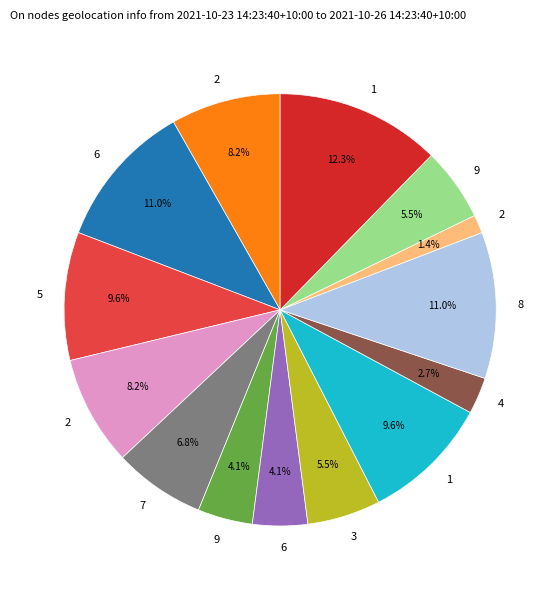

To the nearest percent, what is the average slice percentage?

7%